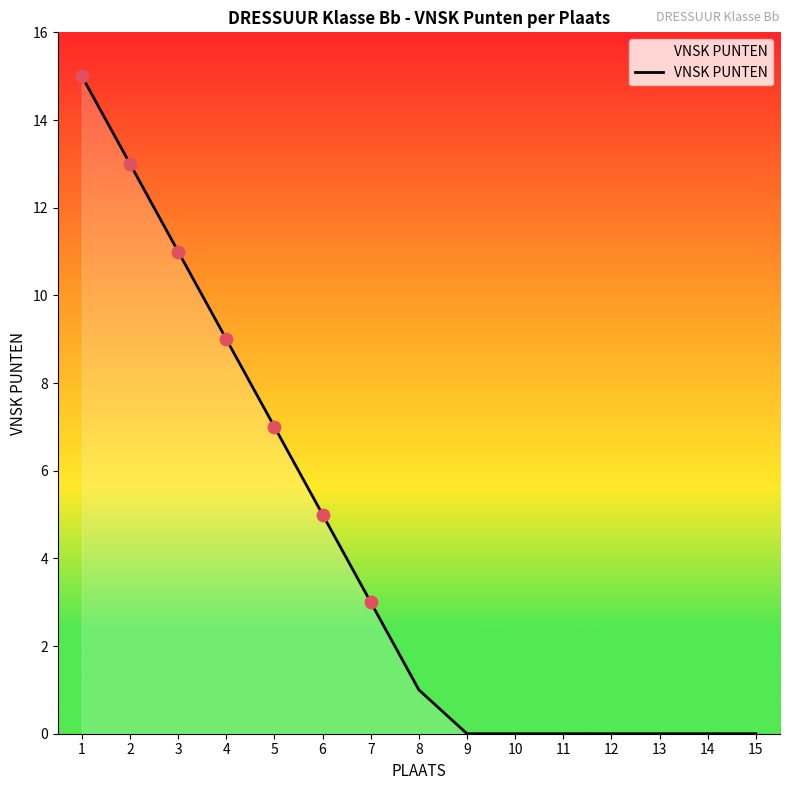

What is the change in value from 2 to 15?

-13